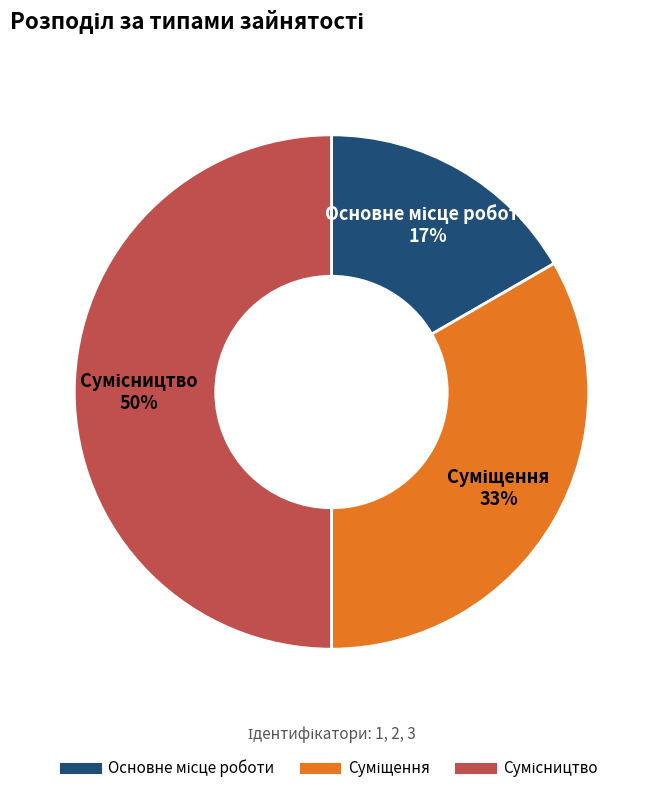

Count the number of slices in the pie.

3